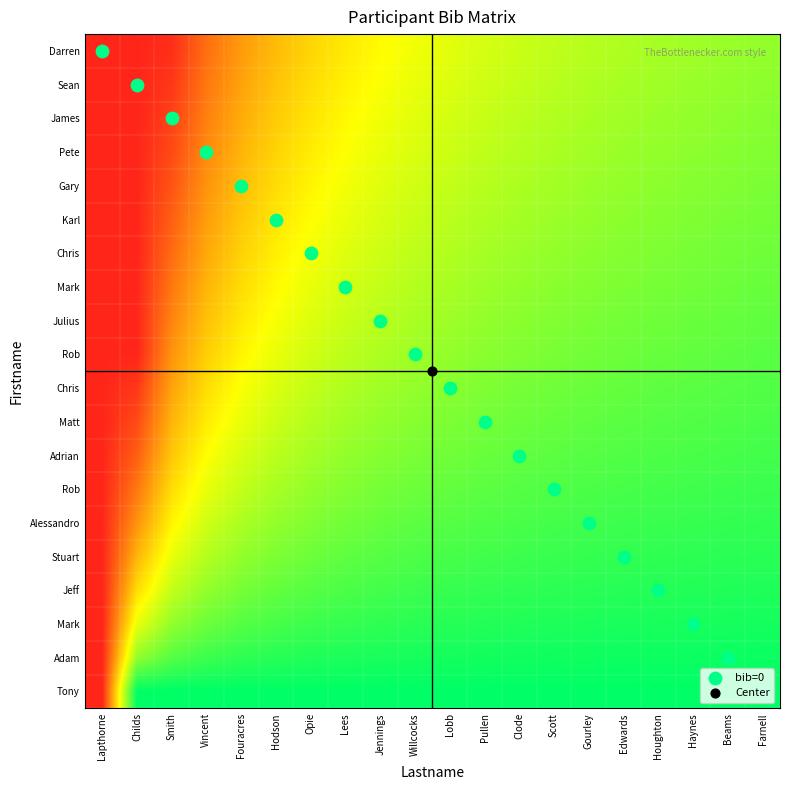

What is the total value across all series at Clode?

4.5